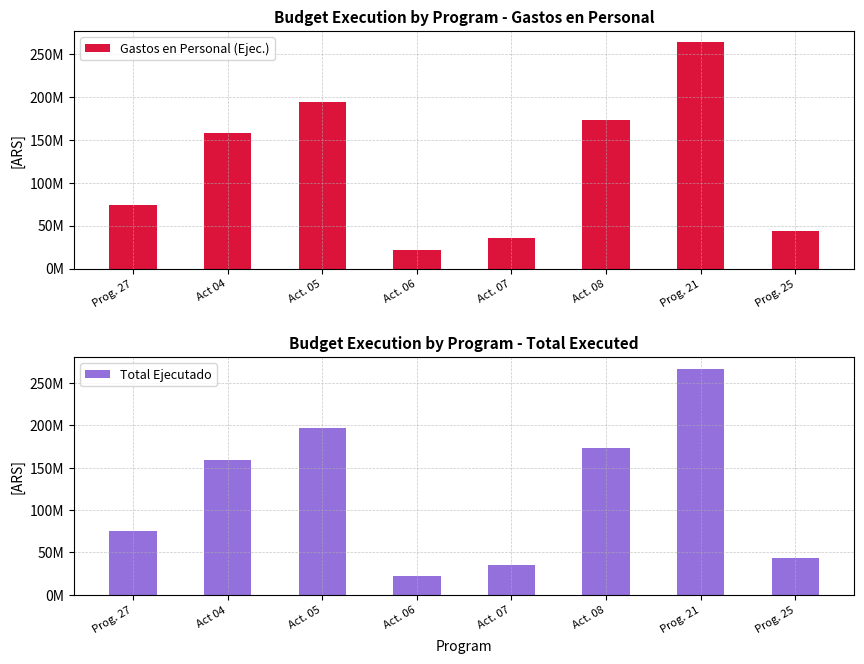

Which has a higher value, Act. 05 or Act 04?

Act. 05